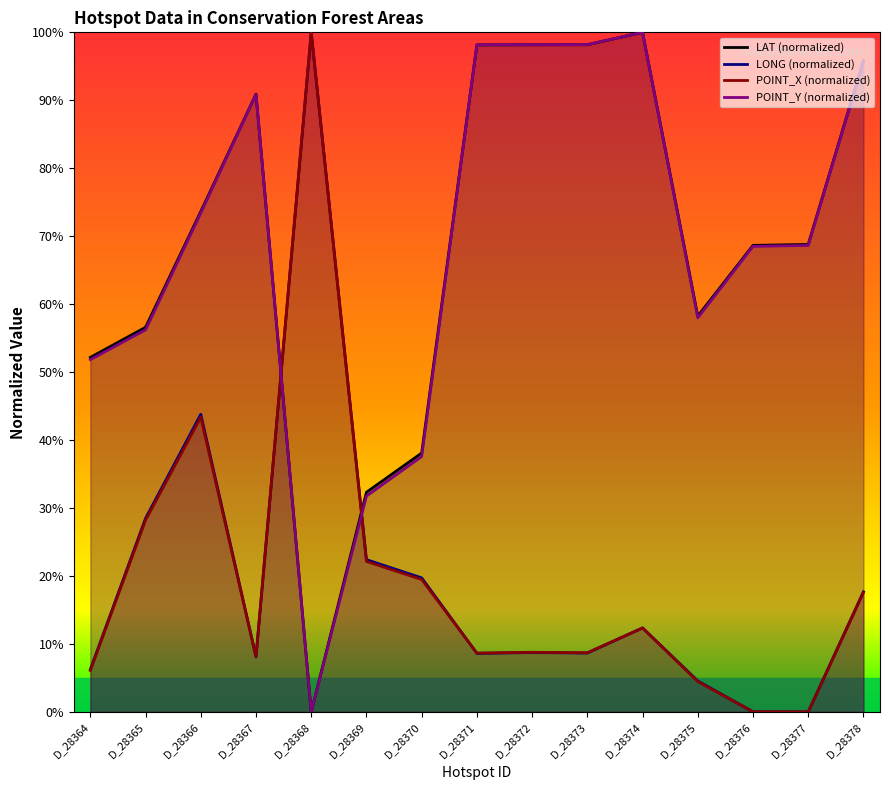

At which label does POINT_X (normalized) first exceed 8?

D_28365